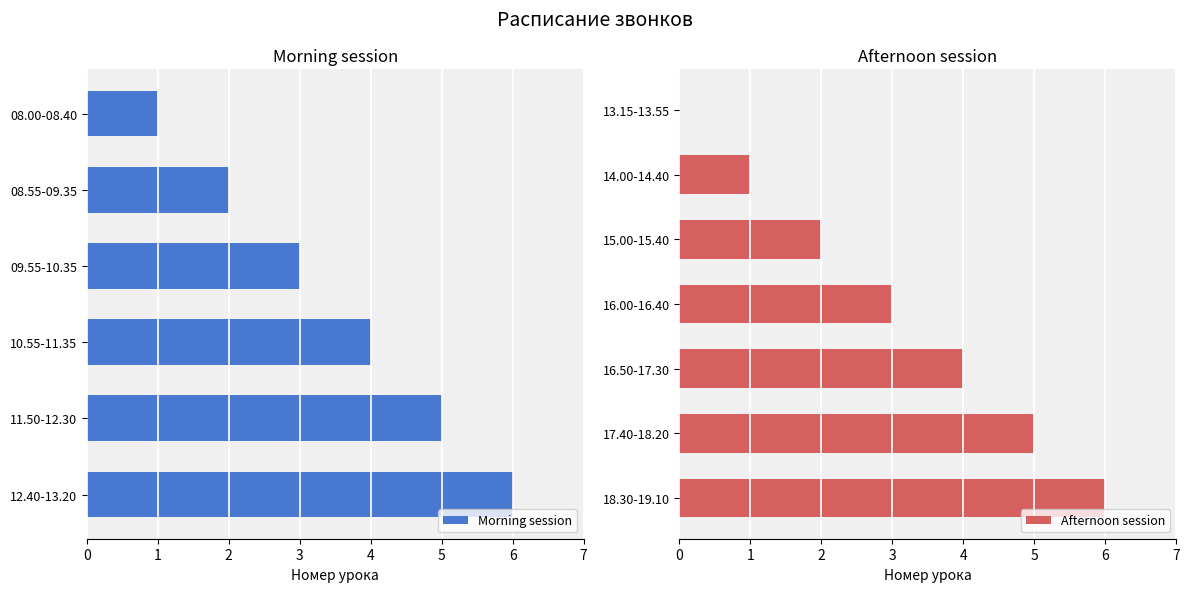

What is the label of the 6th bar from the left?

12.40-13.20